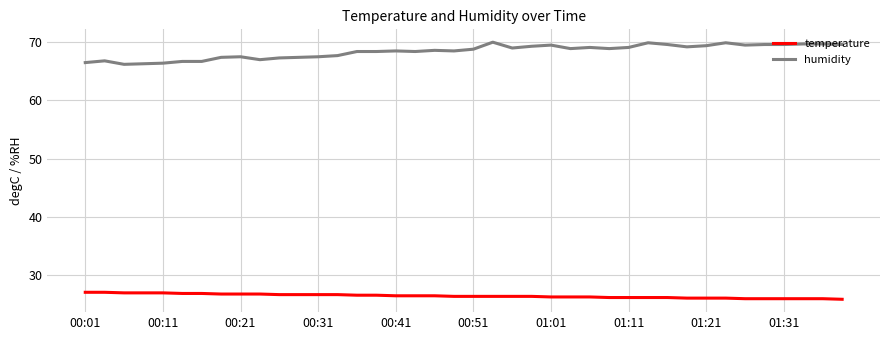

What is the lowest value of the temperature series?

25.9